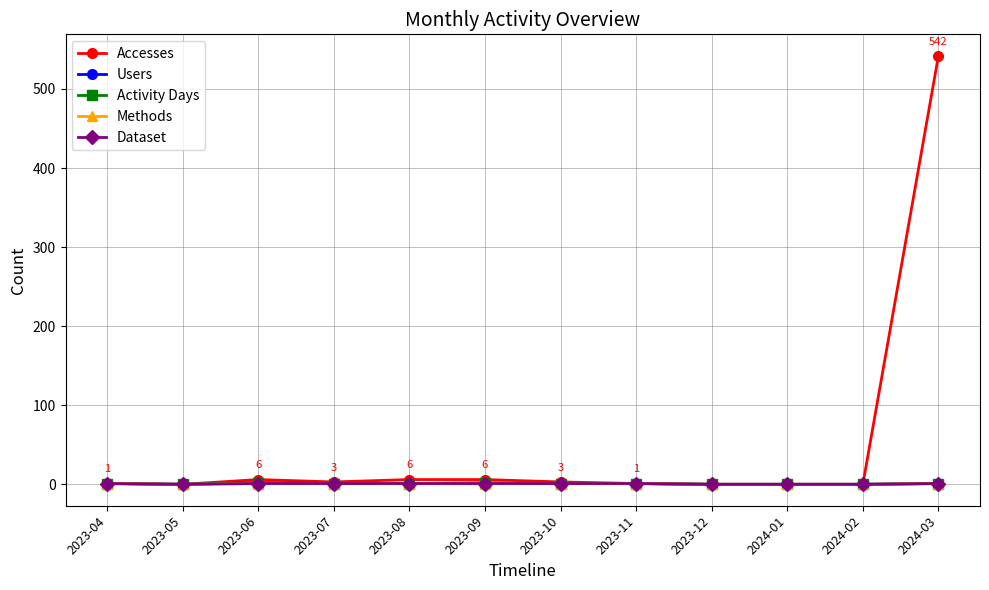

What is the spread (max minus min) of values at 2023-07?

2